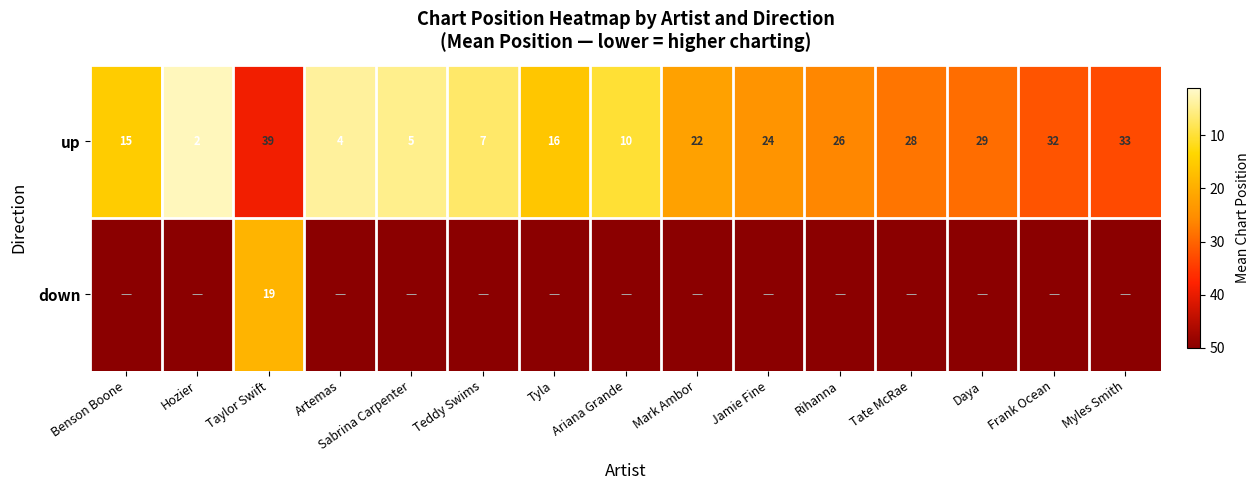

What is the difference between the maximum and second lowest values in the up series?

35